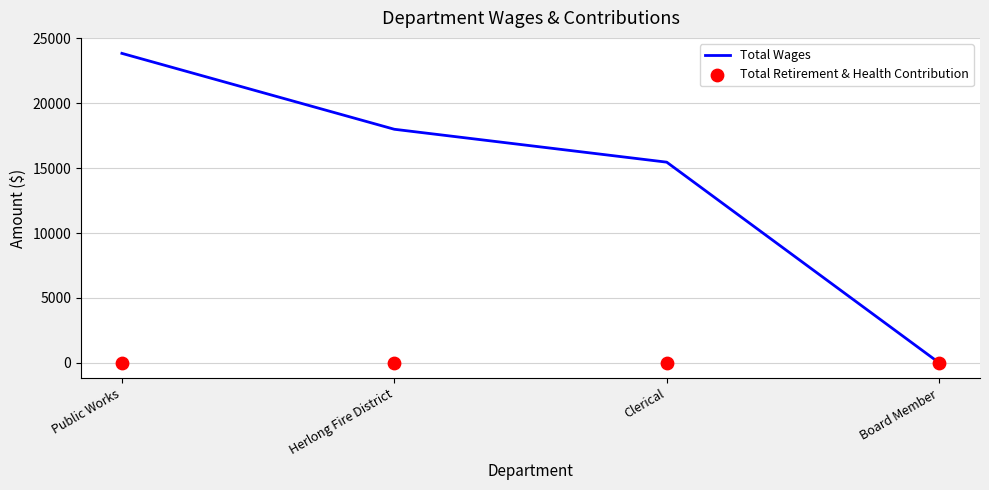

Is the value of Total Retirement & Health Contribution at Clerical greater than the value of Total Wages at Clerical?

No